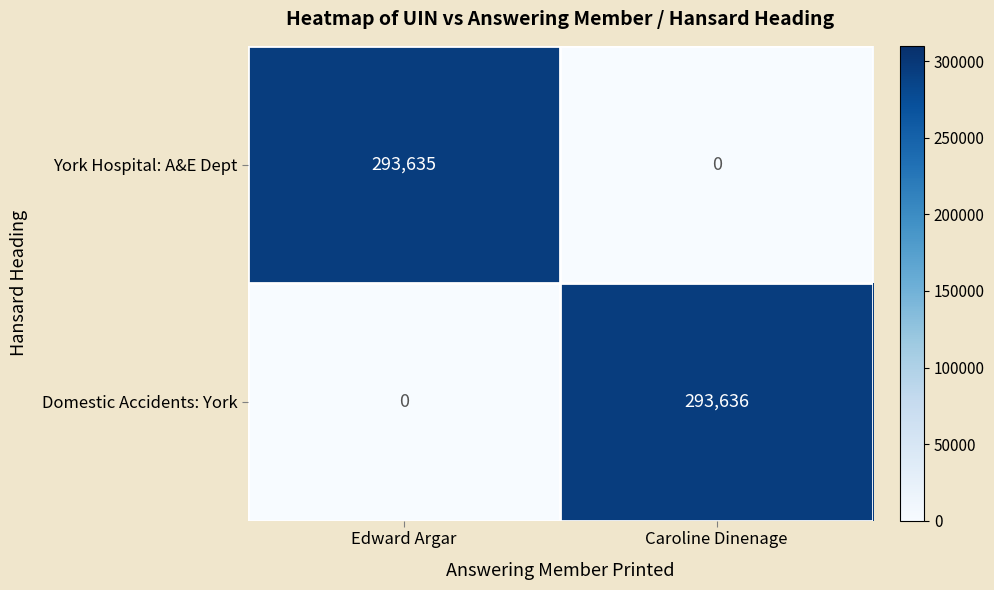

Which series has the largest range (max minus min)?

Domestic Accidents: York